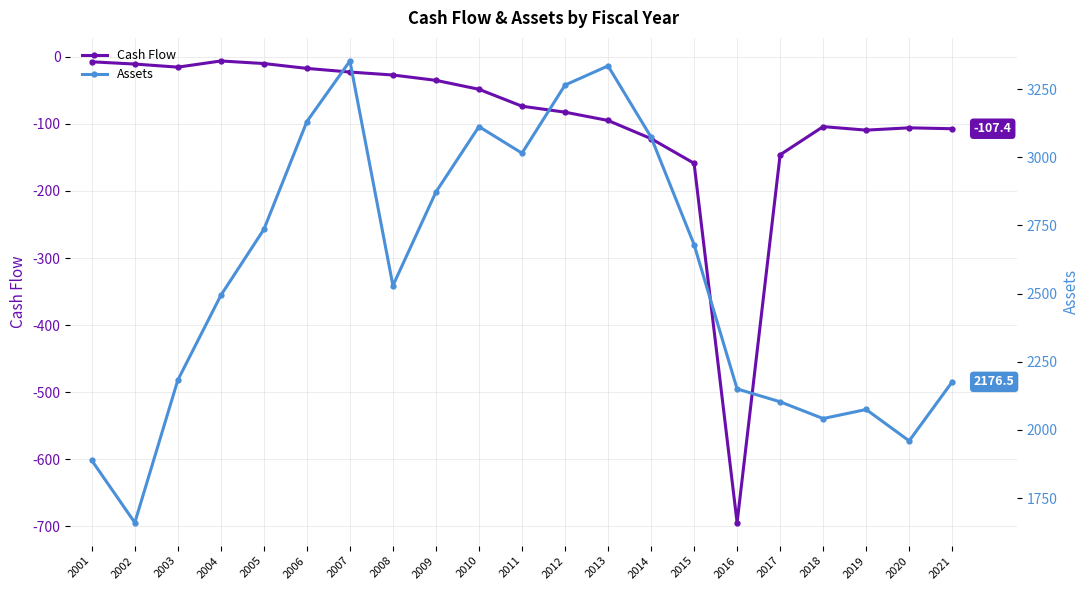

What is the sum of all Cash Flow values?

-2003.3